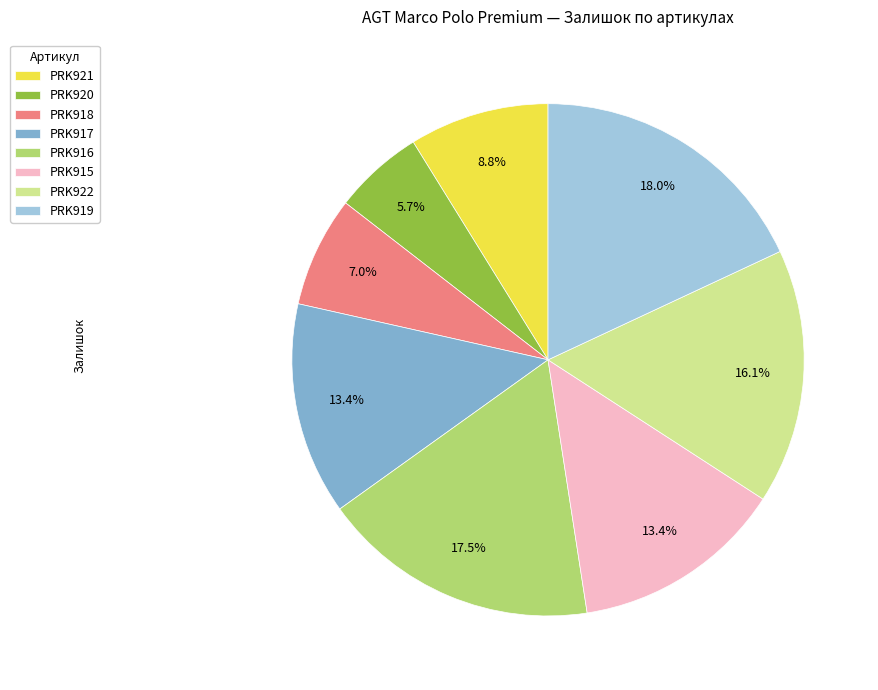

To the nearest percent, what is the difference between the largest and smallest slice percentages?

12%